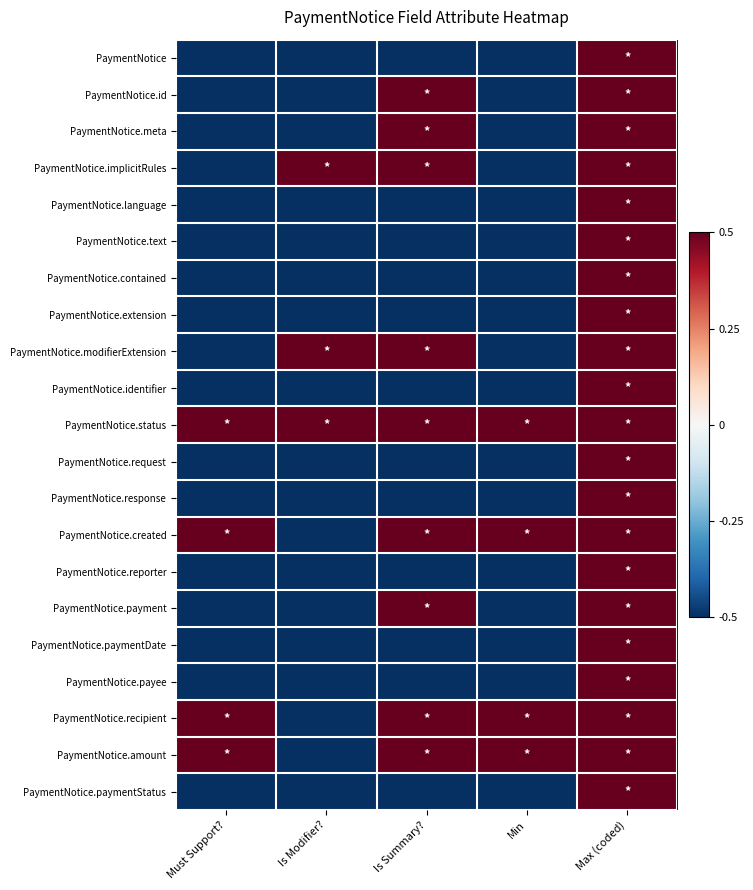

Reading left to right, extract all data points from this chart.

PaymentNotice: Must Support?=-0.5	Is Modifier?=-0.5	Is Summary?=-0.5	Min=-0.5	Max (coded)=0.5
PaymentNotice.id: Must Support?=-0.5	Is Modifier?=-0.5	Is Summary?=0.5	Min=-0.5	Max (coded)=0.5
PaymentNotice.meta: Must Support?=-0.5	Is Modifier?=-0.5	Is Summary?=0.5	Min=-0.5	Max (coded)=0.5
PaymentNotice.implicitRules: Must Support?=-0.5	Is Modifier?=0.5	Is Summary?=0.5	Min=-0.5	Max (coded)=0.5
PaymentNotice.language: Must Support?=-0.5	Is Modifier?=-0.5	Is Summary?=-0.5	Min=-0.5	Max (coded)=0.5
PaymentNotice.text: Must Support?=-0.5	Is Modifier?=-0.5	Is Summary?=-0.5	Min=-0.5	Max (coded)=0.5
PaymentNotice.contained: Must Support?=-0.5	Is Modifier?=-0.5	Is Summary?=-0.5	Min=-0.5	Max (coded)=0.5
PaymentNotice.extension: Must Support?=-0.5	Is Modifier?=-0.5	Is Summary?=-0.5	Min=-0.5	Max (coded)=0.5
PaymentNotice.modifierExtension: Must Support?=-0.5	Is Modifier?=0.5	Is Summary?=0.5	Min=-0.5	Max (coded)=0.5
PaymentNotice.identifier: Must Support?=-0.5	Is Modifier?=-0.5	Is Summary?=-0.5	Min=-0.5	Max (coded)=0.5
PaymentNotice.status: Must Support?=0.5	Is Modifier?=0.5	Is Summary?=0.5	Min=0.5	Max (coded)=0.5
PaymentNotice.request: Must Support?=-0.5	Is Modifier?=-0.5	Is Summary?=-0.5	Min=-0.5	Max (coded)=0.5
PaymentNotice.response: Must Support?=-0.5	Is Modifier?=-0.5	Is Summary?=-0.5	Min=-0.5	Max (coded)=0.5
PaymentNotice.created: Must Support?=0.5	Is Modifier?=-0.5	Is Summary?=0.5	Min=0.5	Max (coded)=0.5
PaymentNotice.reporter: Must Support?=-0.5	Is Modifier?=-0.5	Is Summary?=-0.5	Min=-0.5	Max (coded)=0.5
PaymentNotice.payment: Must Support?=-0.5	Is Modifier?=-0.5	Is Summary?=0.5	Min=-0.5	Max (coded)=0.5
PaymentNotice.paymentDate: Must Support?=-0.5	Is Modifier?=-0.5	Is Summary?=-0.5	Min=-0.5	Max (coded)=0.5
PaymentNotice.payee: Must Support?=-0.5	Is Modifier?=-0.5	Is Summary?=-0.5	Min=-0.5	Max (coded)=0.5
PaymentNotice.recipient: Must Support?=0.5	Is Modifier?=-0.5	Is Summary?=0.5	Min=0.5	Max (coded)=0.5
PaymentNotice.amount: Must Support?=0.5	Is Modifier?=-0.5	Is Summary?=0.5	Min=0.5	Max (coded)=0.5
PaymentNotice.paymentStatus: Must Support?=-0.5	Is Modifier?=-0.5	Is Summary?=-0.5	Min=-0.5	Max (coded)=0.5